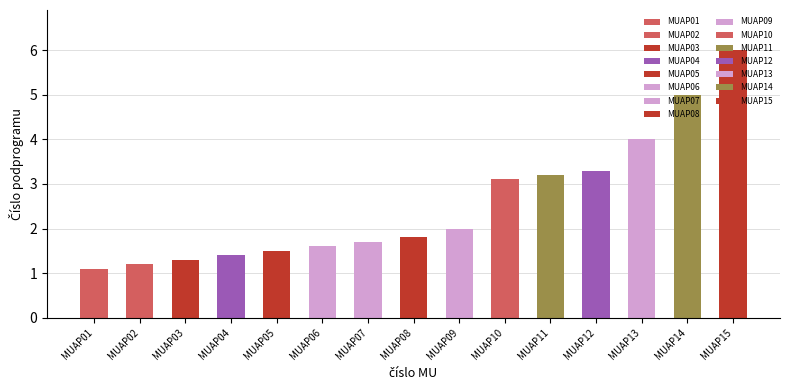

Which category has the highest value across all series?

MUAP15